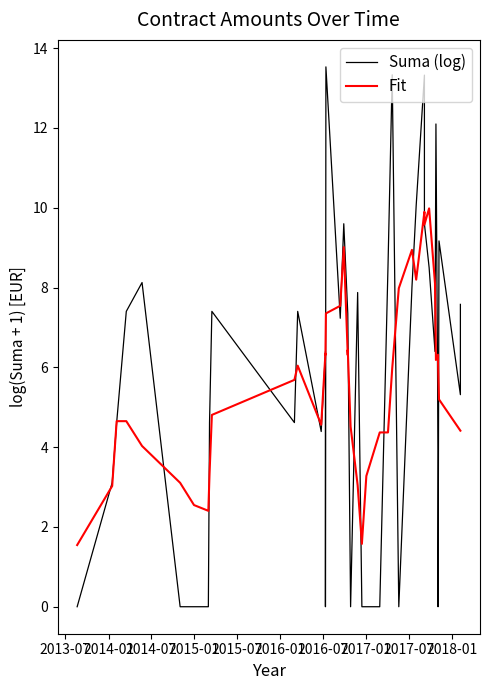

At which category does the chart reach its minimum across all series?

2013-07